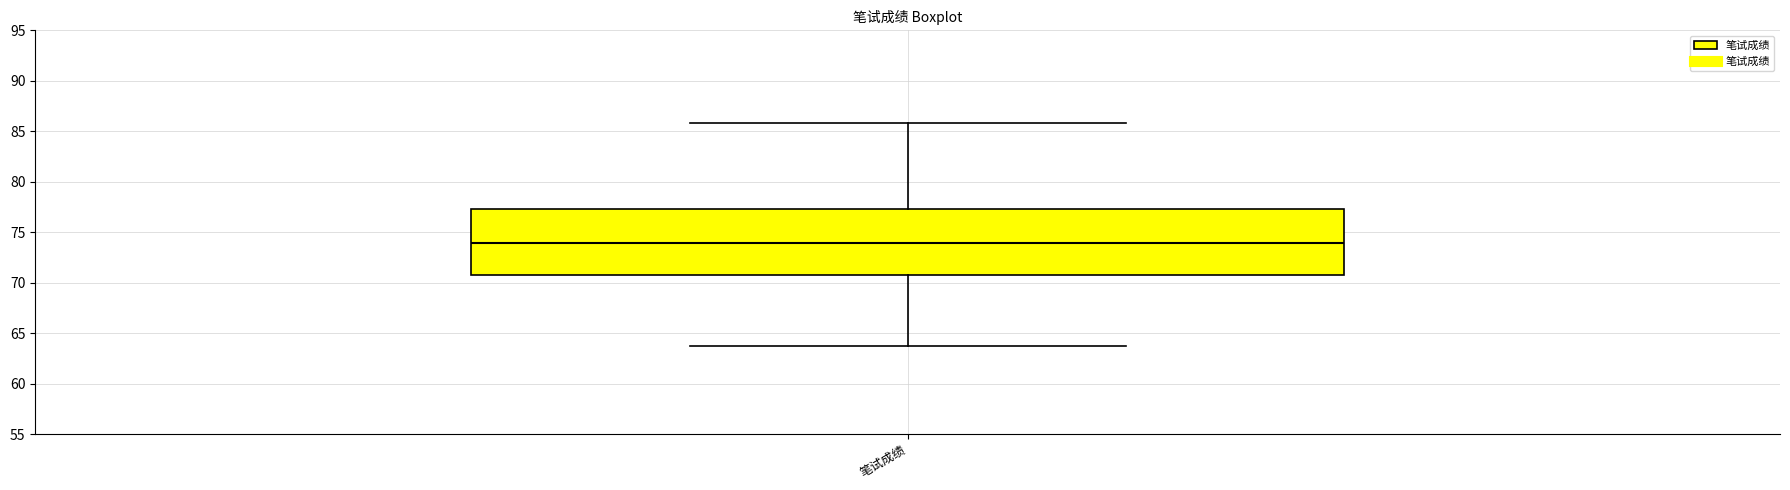

Where does the lower whisker of the box for 笔试成绩 end on the y-axis? The values are not printed on the chart, so give them approximately, as read against the axis.

63.5